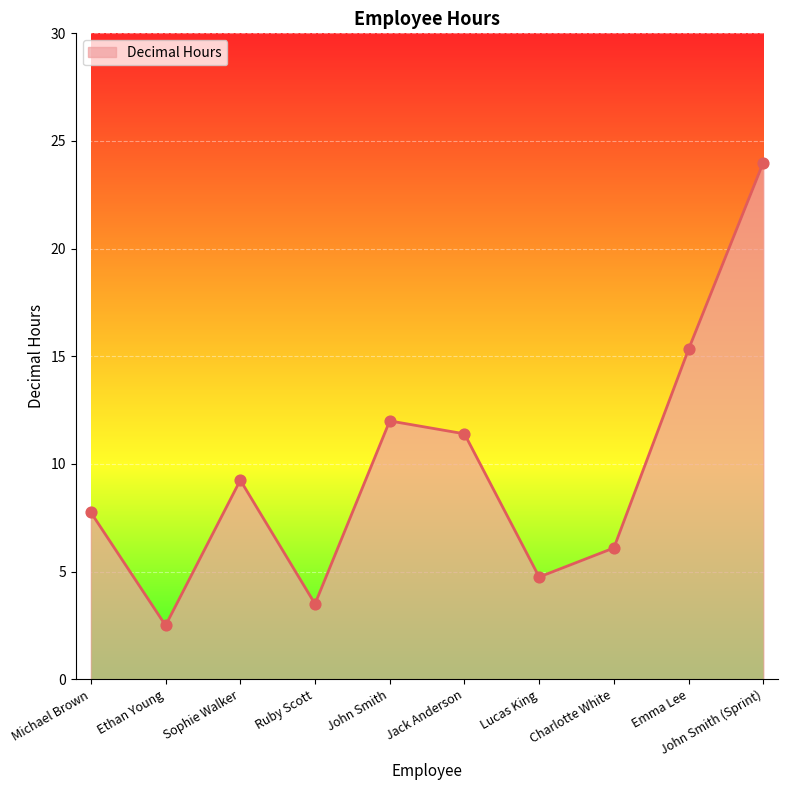

What is the change in value from Ruby Scott to John Smith?

+8.5